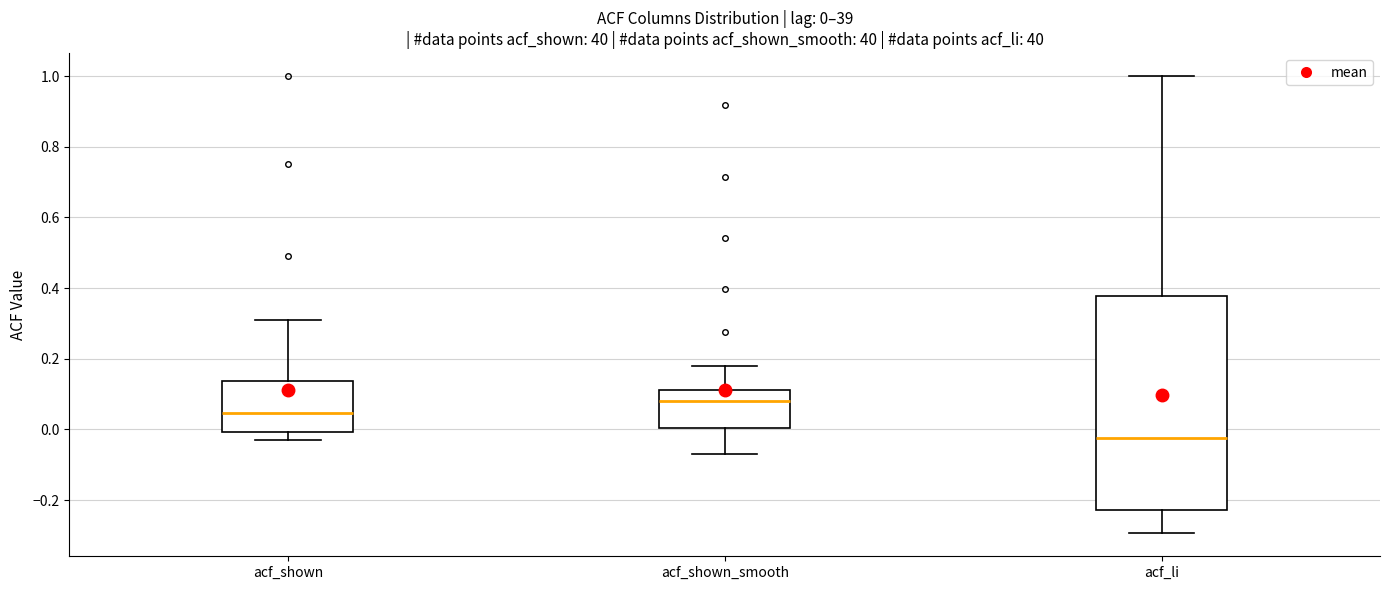

Comparing the boxes themselves (not the whiskers), which one is the tallest?

acf_li